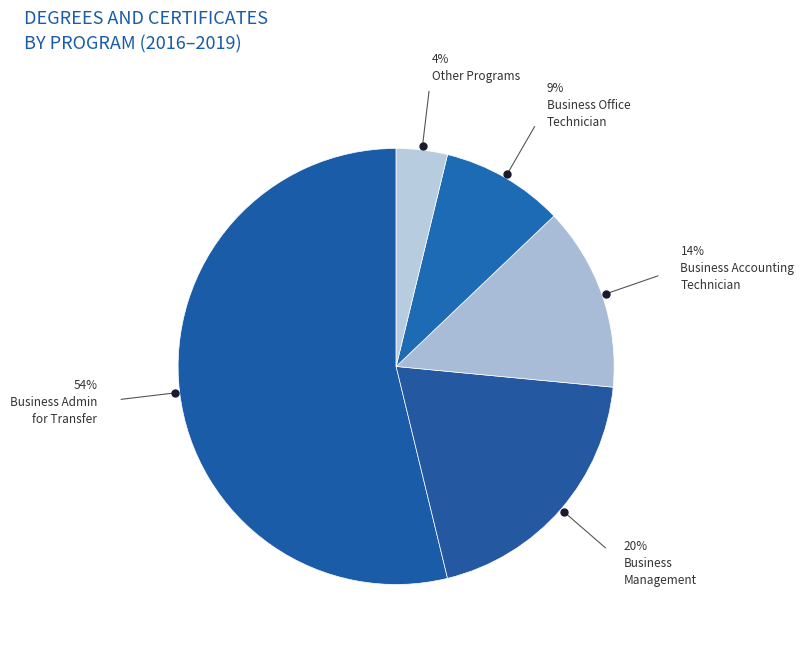

How many slices are in this pie chart?

5